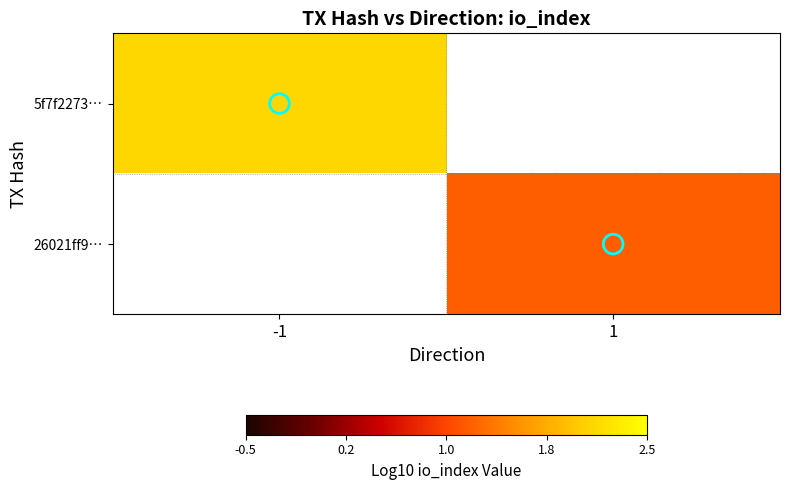

Which category has the highest value in the 5f7f2273… series?

-1